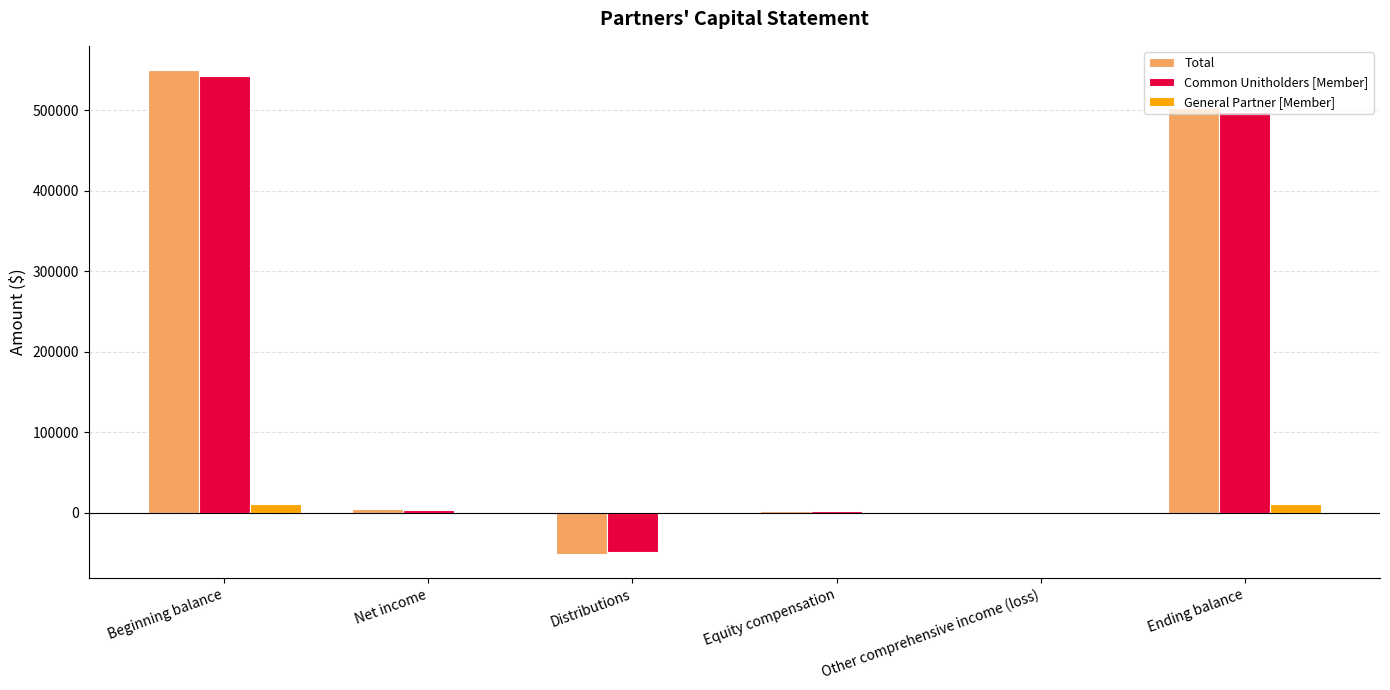

At which category is the sum across all series the highest?

Beginning balance